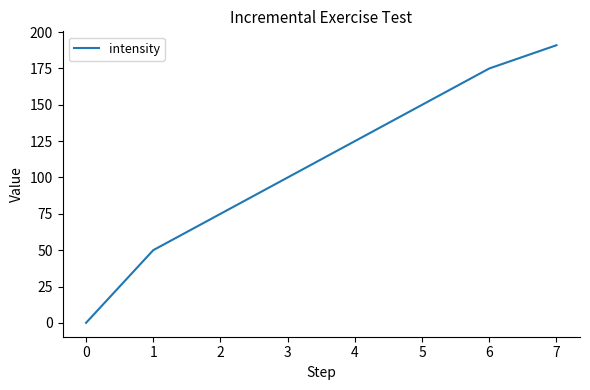

Reading left to right, list all the values displayed in this chart.

0	50	75	100	125	150	175	191